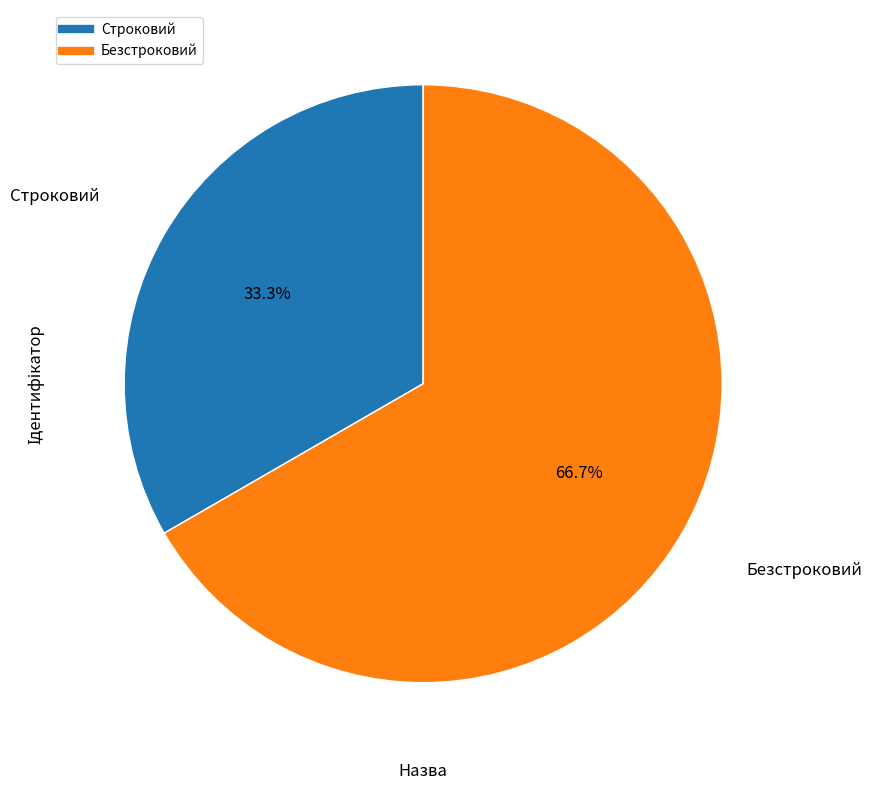

Rank the categories by value from lowest to highest.

Строковий, Безстроковий